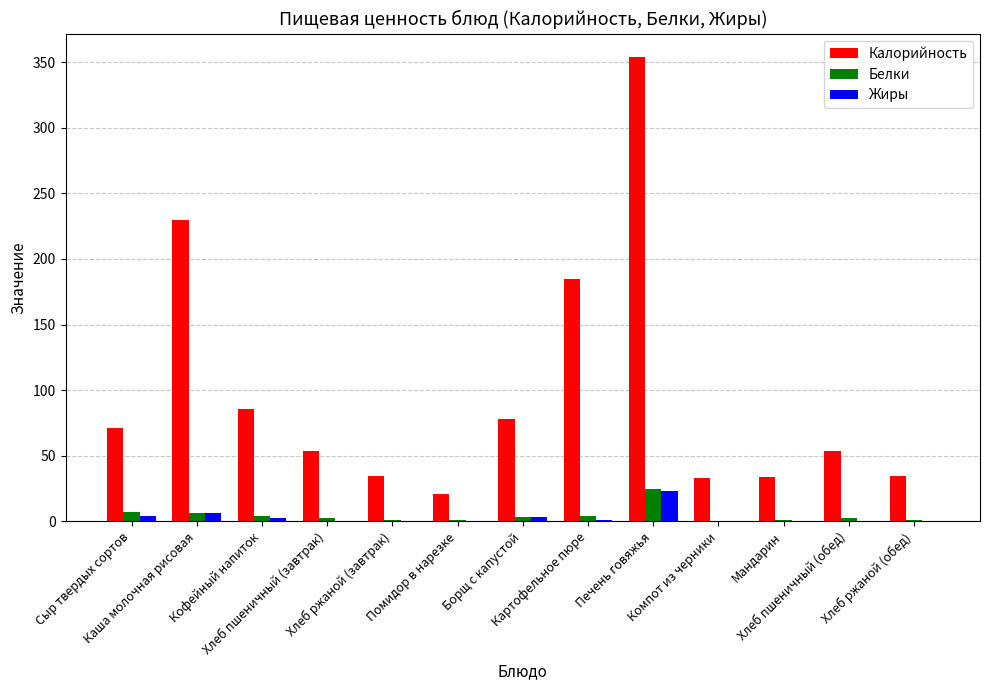

What is the maximum value shown in the chart?

354.0